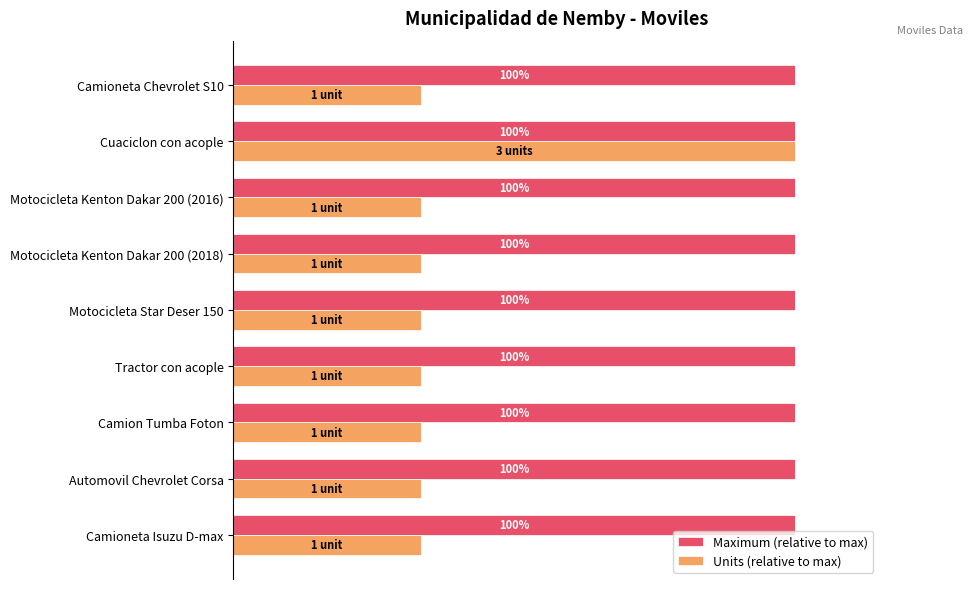

What are all the series names shown in the legend?

Maximum (relative to max), Units (relative to max)